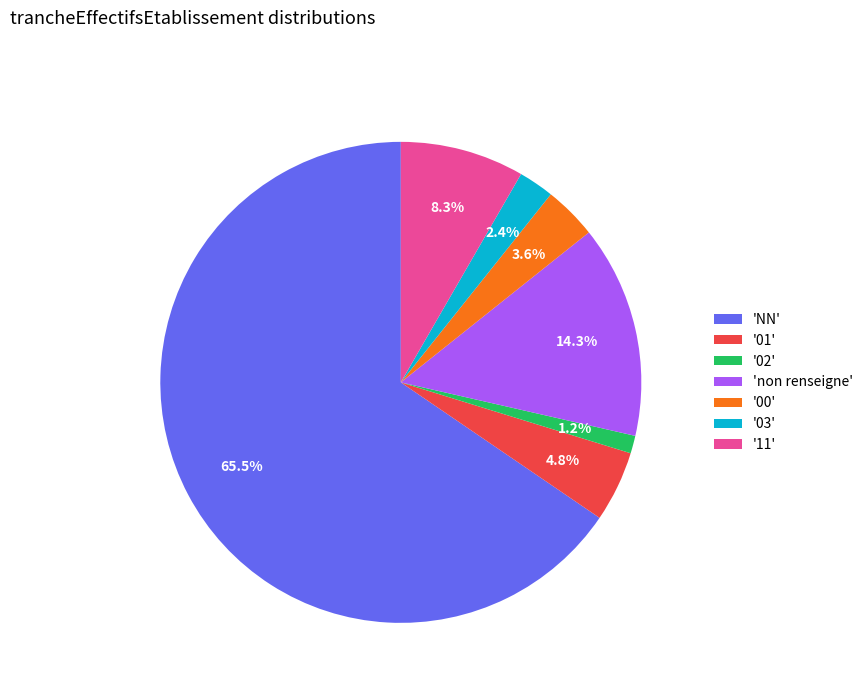

What portion of the pie excludes 'non renseigne'?

85.7%